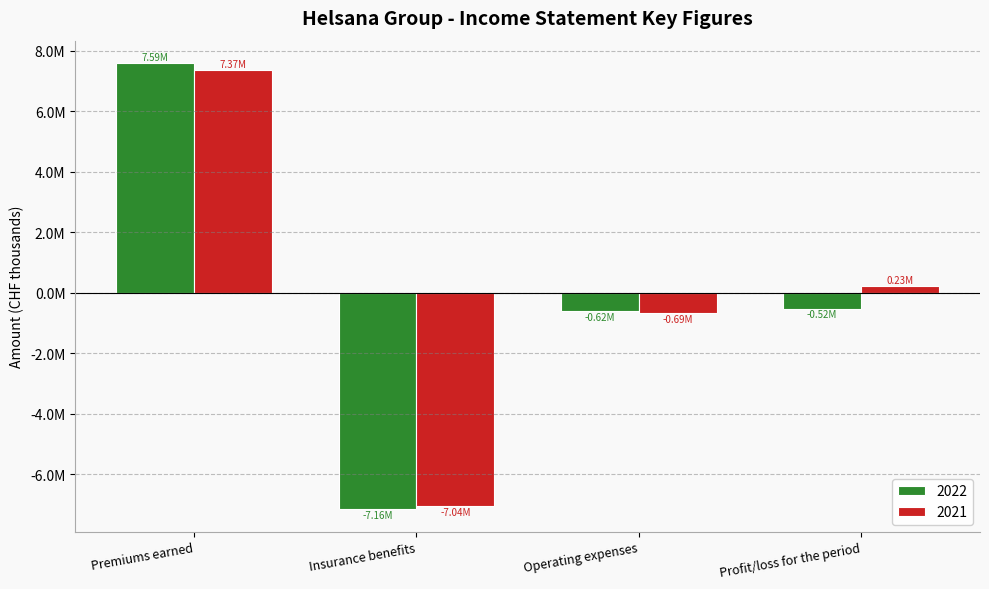

What are all the series names shown in the legend?

2022, 2021